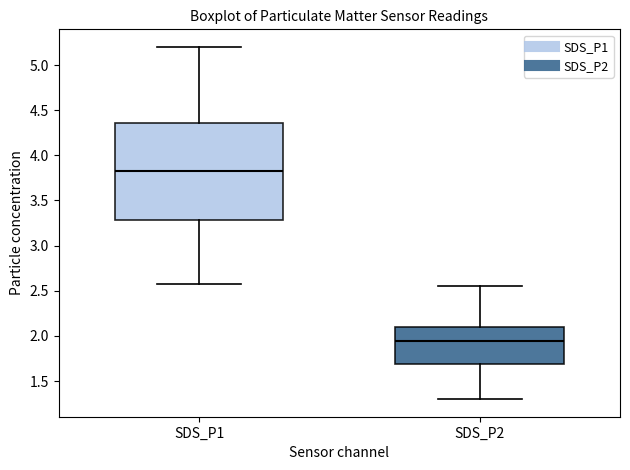

Comparing the boxes themselves (not the whiskers), which one is the tallest?

SDS_P1